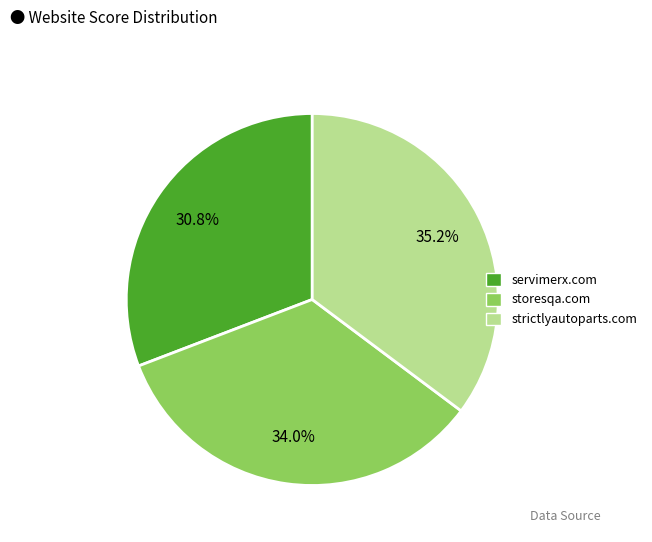

Is there a majority slice in this chart?

No